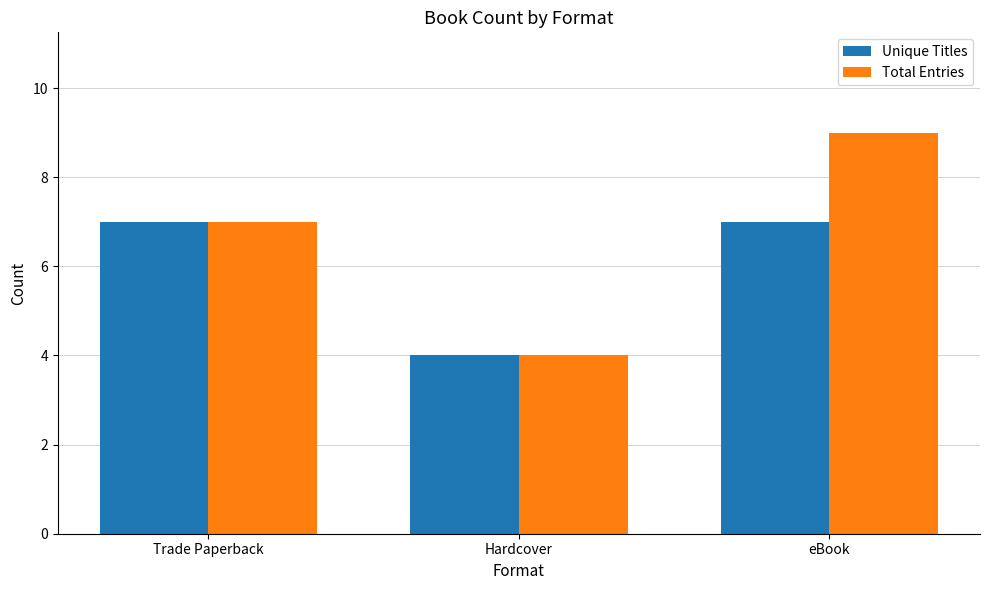

At which label is Total Entries closest to 6?

Trade Paperback